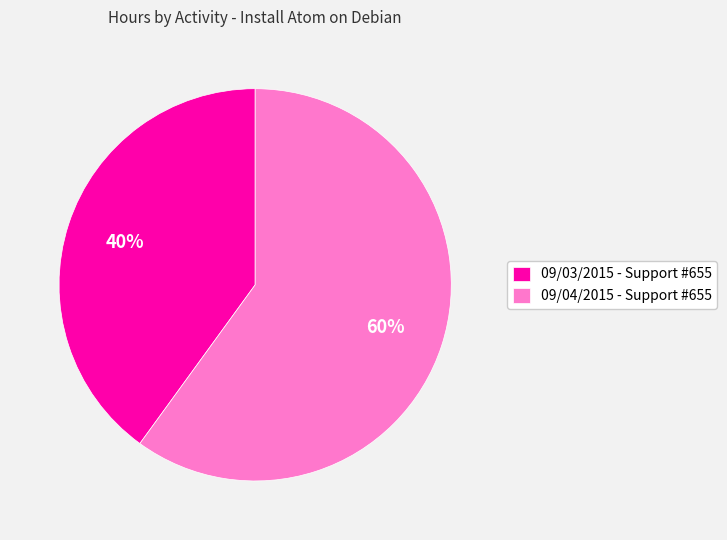

To the nearest percent, what is the combined percentage of 09/03/2015 - Support #655 and 09/04/2015 - Support #655?

100%